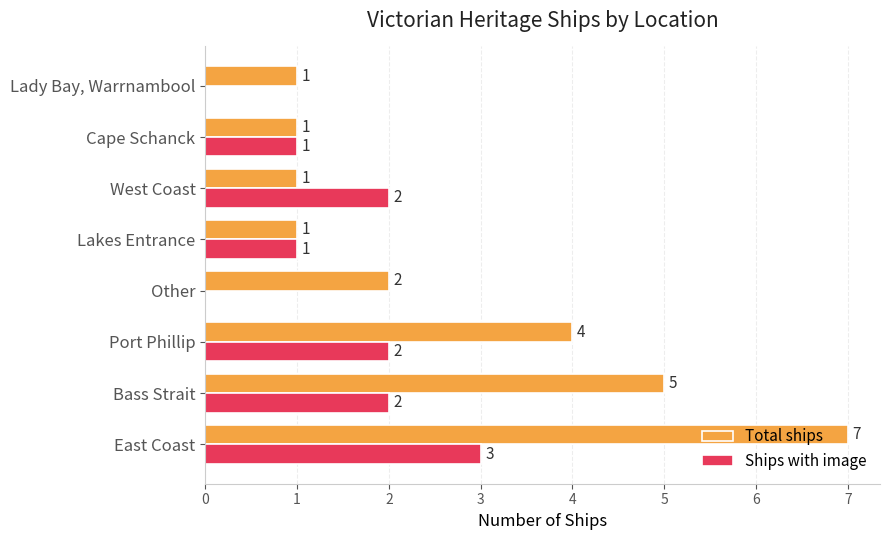

The Ships with image series shows 1 at Other. True or false?

False